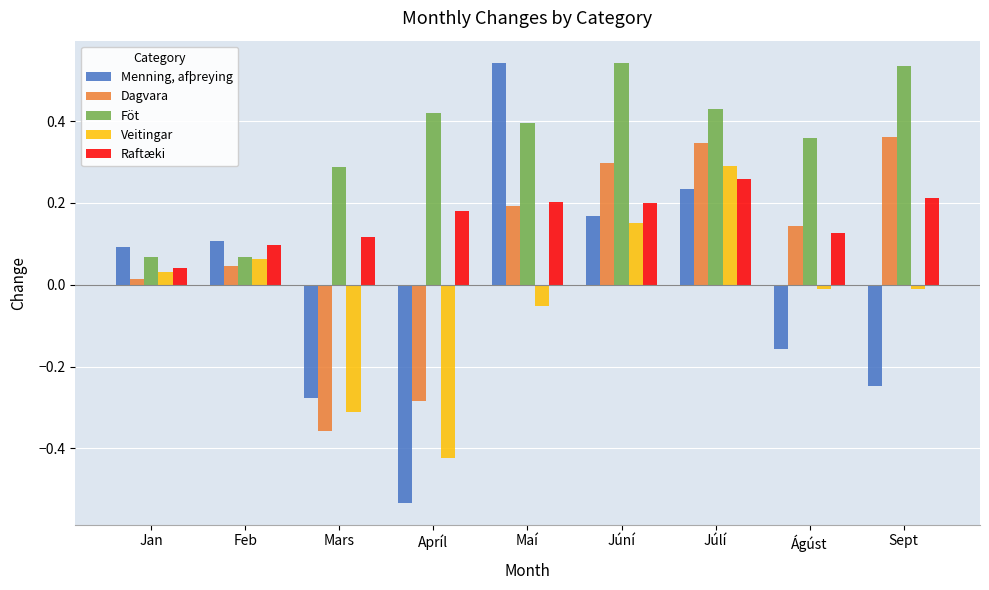

Is the value of Menning, afþreying at Maí greater than the value of Raftæki at Júní?

Yes